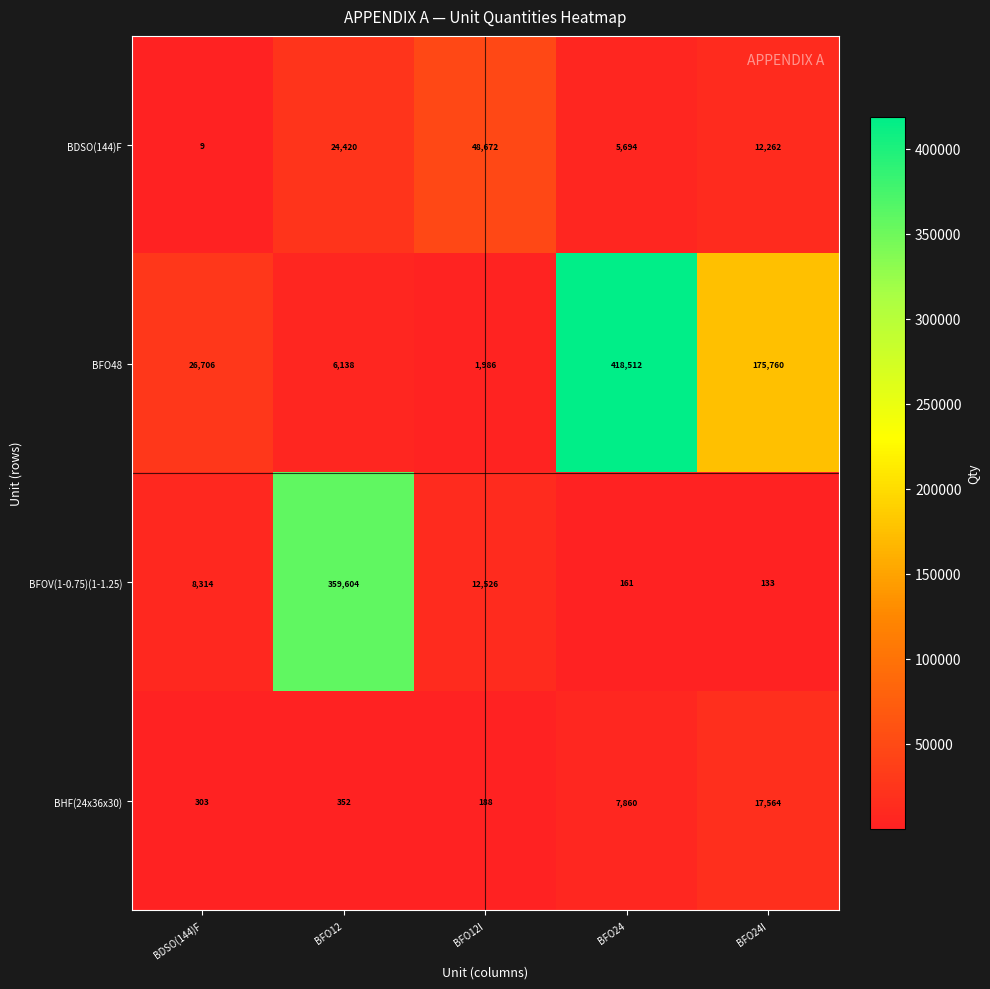

What is the difference between the BFOV(1-0.75)(1-1.25) values at BFO12 and BFO24?

359443